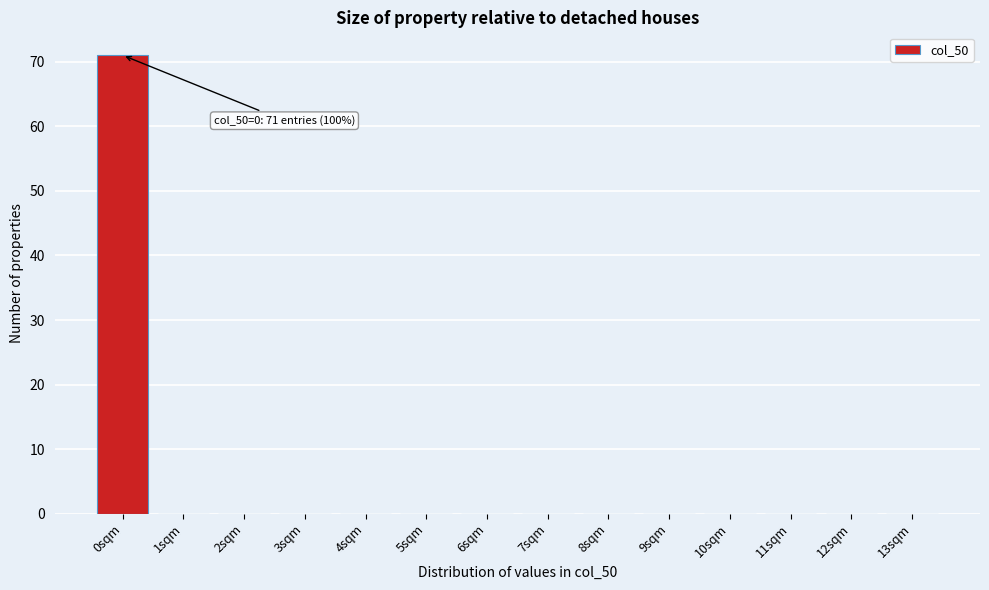

Over which range of the x-axis is the bar tallest?

-0.5 to 0.5